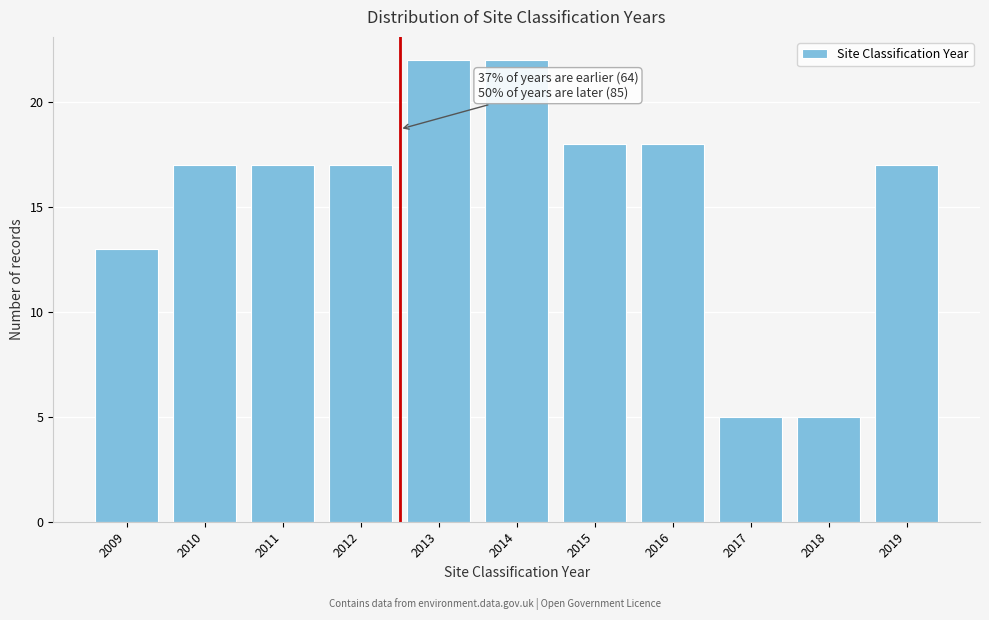

Reading right to left, what are all the values shown in this chart?

17	5	5	18	18	22	22	17	17	17	13